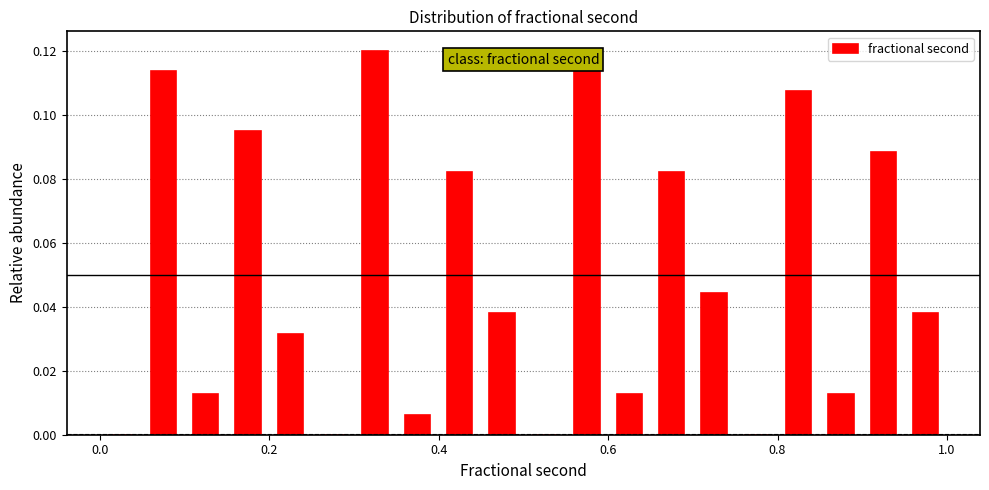

Around what value on the x-axis is the tallest bar? Give the approximate position of its centre, as read against the axis.

0.32